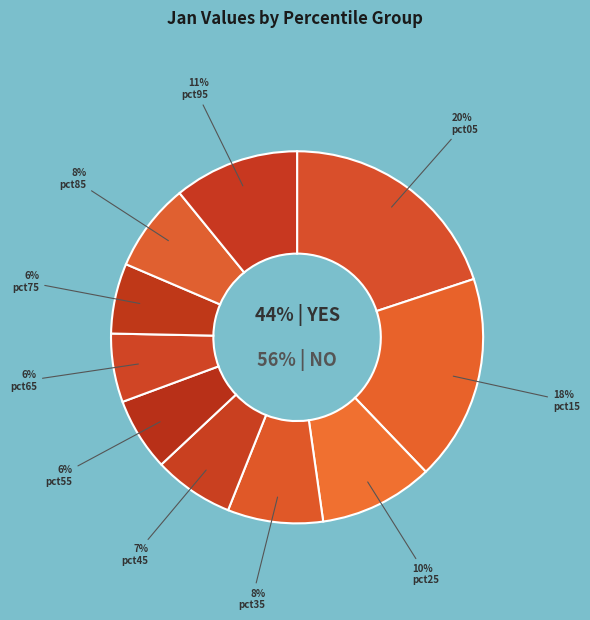

The pct35 slice represents 18% of the pie. True or false?

False